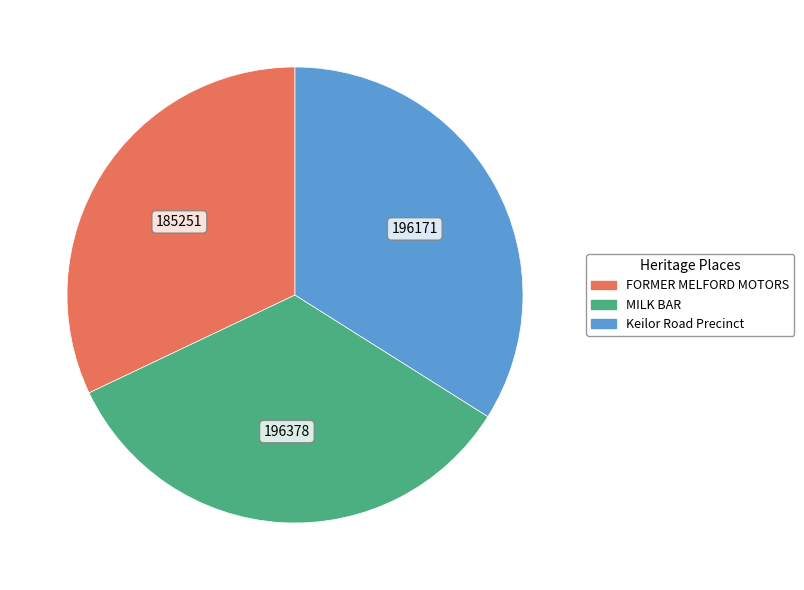

Is the sum of MILK BAR and Keilor Road Precinct greater than half?

Yes